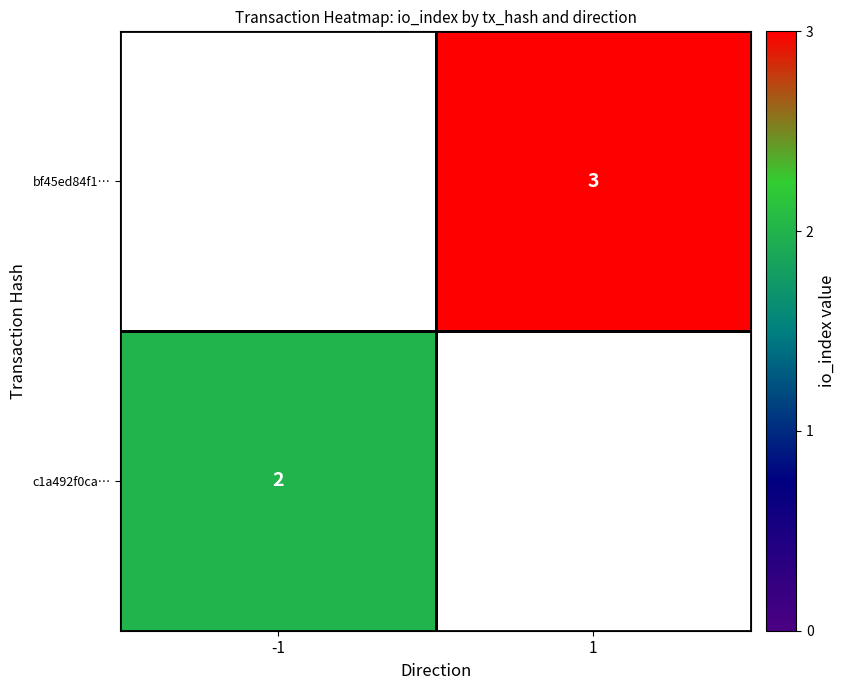

At which category does the chart reach its minimum across all series?

-1